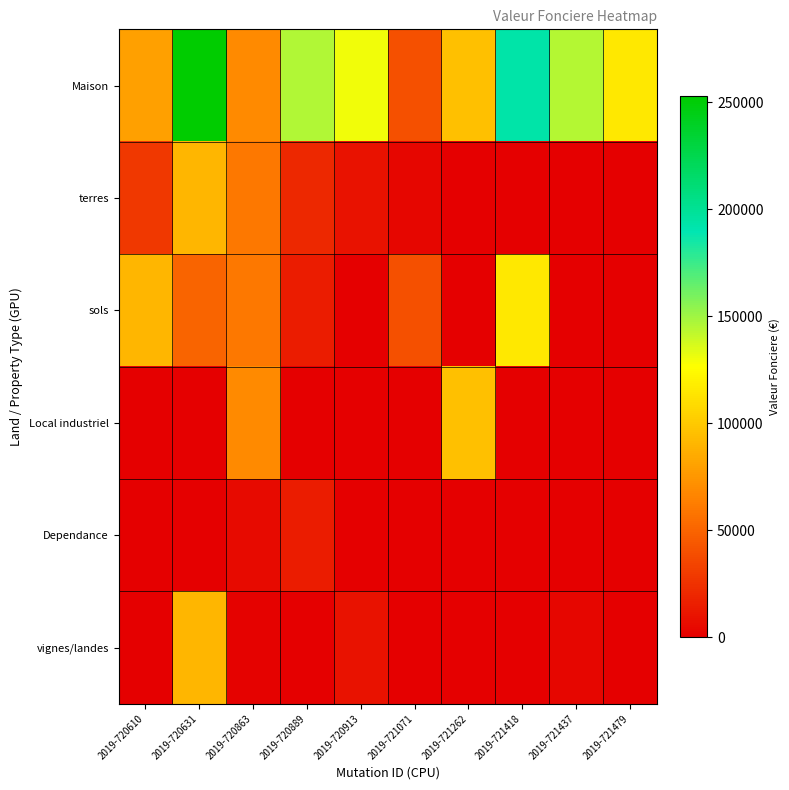

List the series in order of their peak value, highest first.

Maison, sols, Local industriel, terres, vignes/landes, Dependance